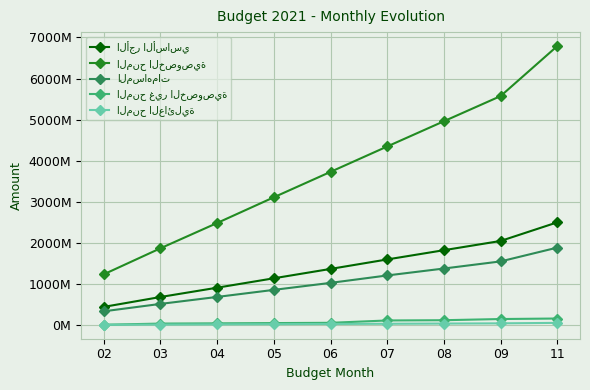

Which label corresponds to the smallest value in the chart?

02